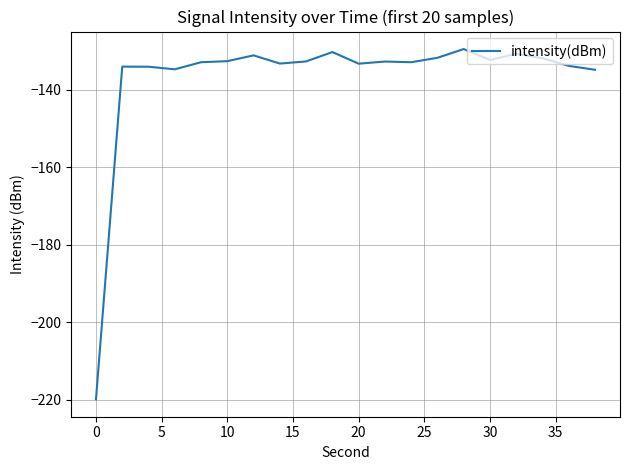

What is the greatest value displayed?

-129.5